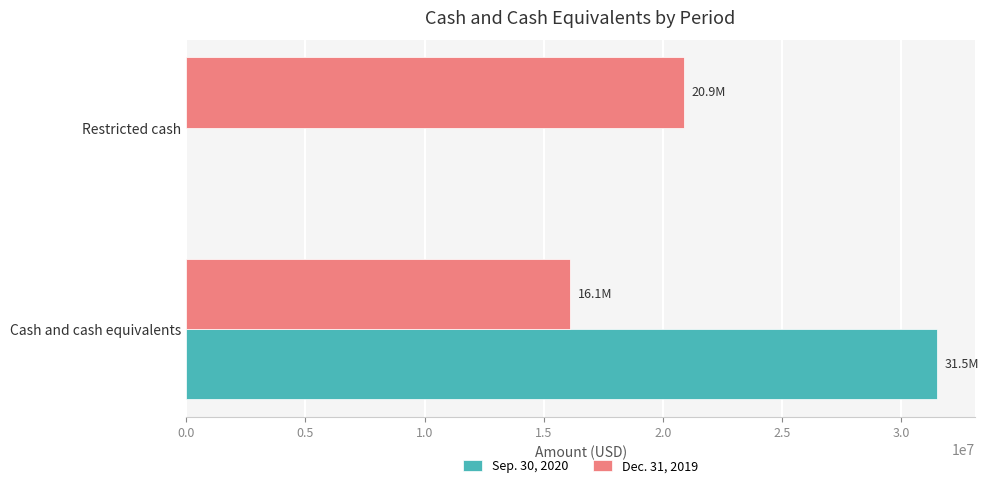

True or false: Sep. 30, 2020 has a value of 16240645 at Restricted cash.

False